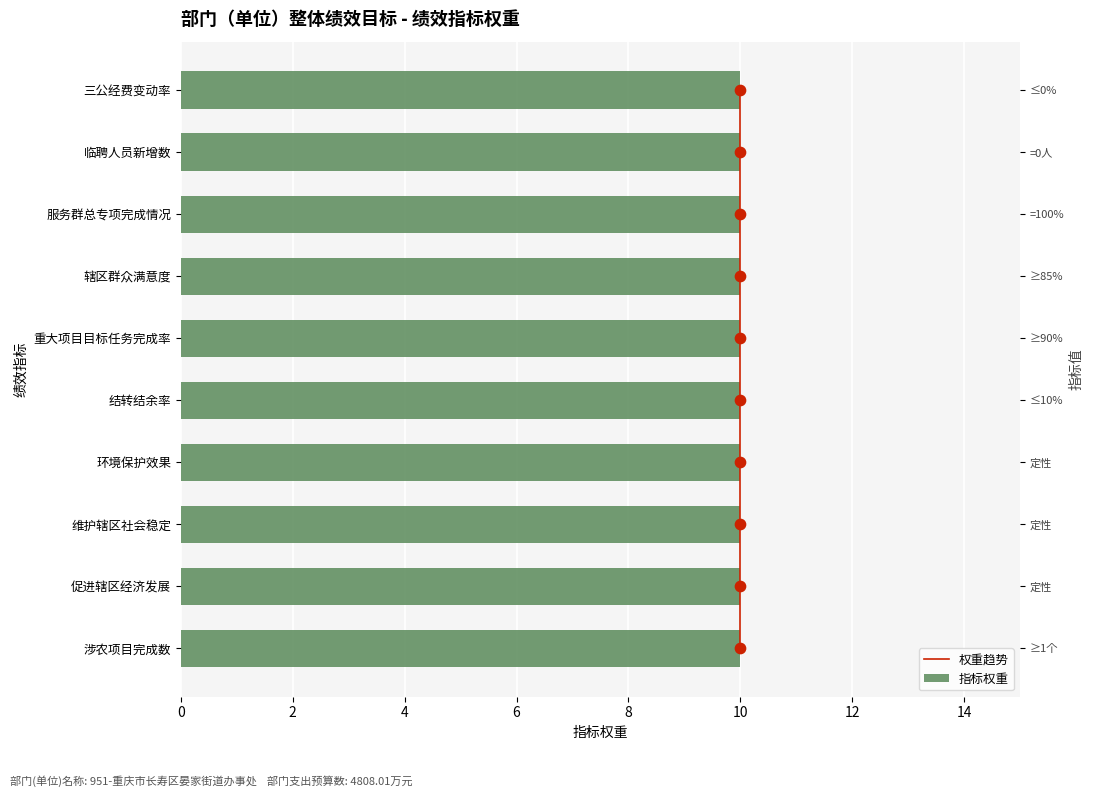

Which series reaches the maximum Y coordinate?

权重趋势